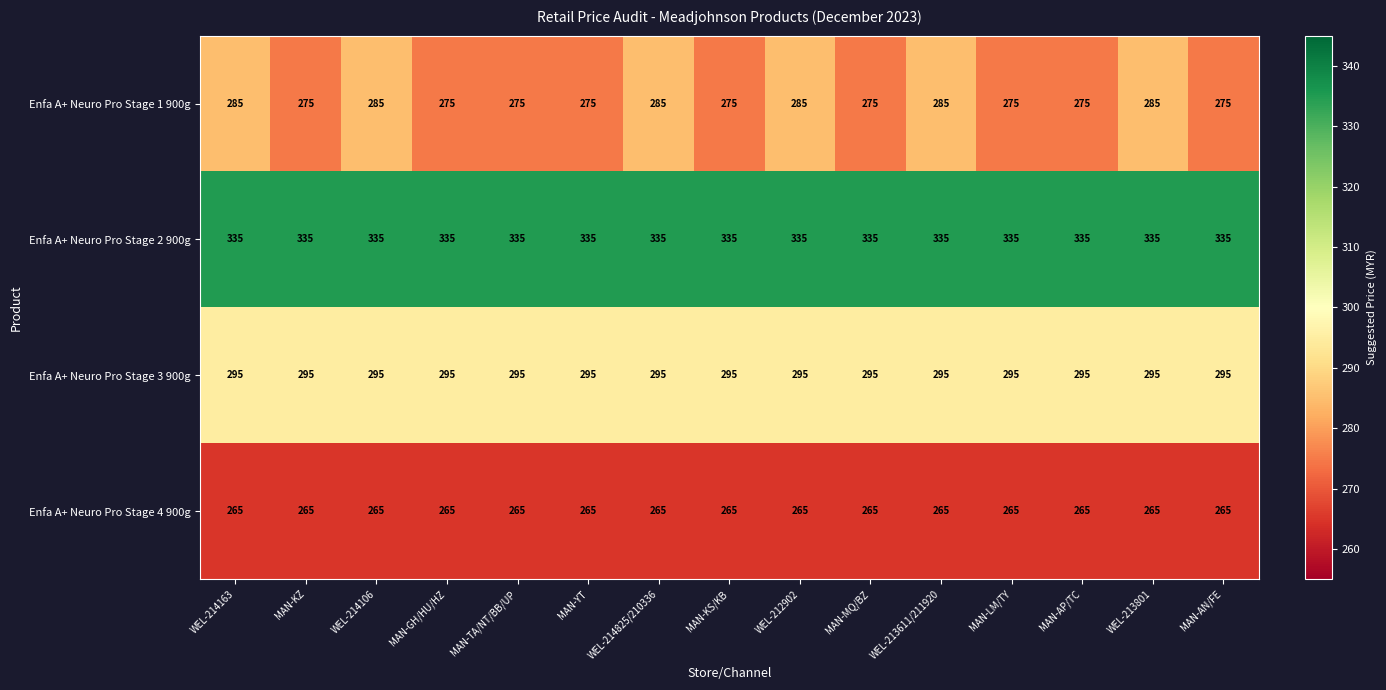

Which series has the largest total across all categories?

Enfa A+ Neuro Pro Stage 2 900g